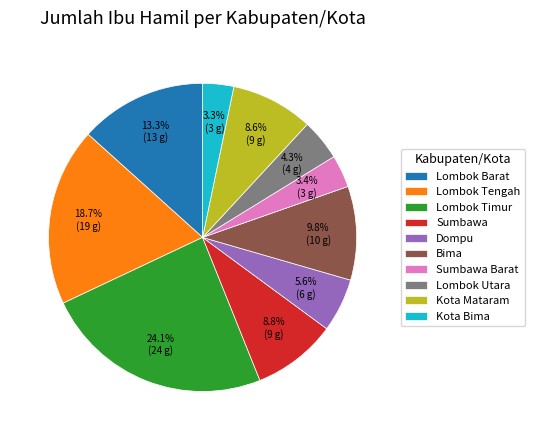

To the nearest percent, what is the average slice percentage?

10%